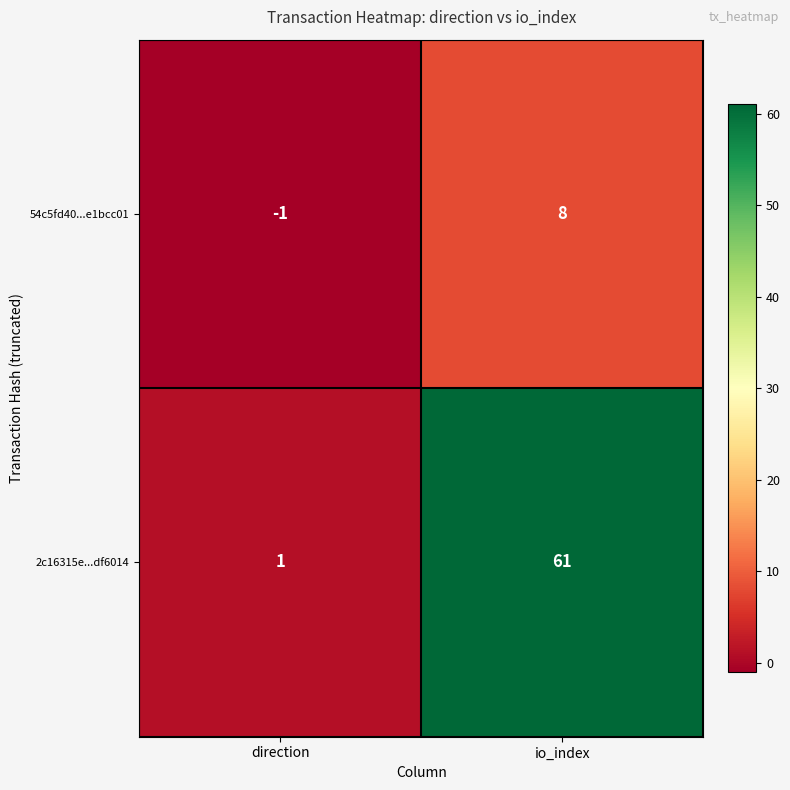

Is the value of 54c5fd40...e1bcc01 at io_index greater than the value of 2c16315e...df6014 at direction?

Yes